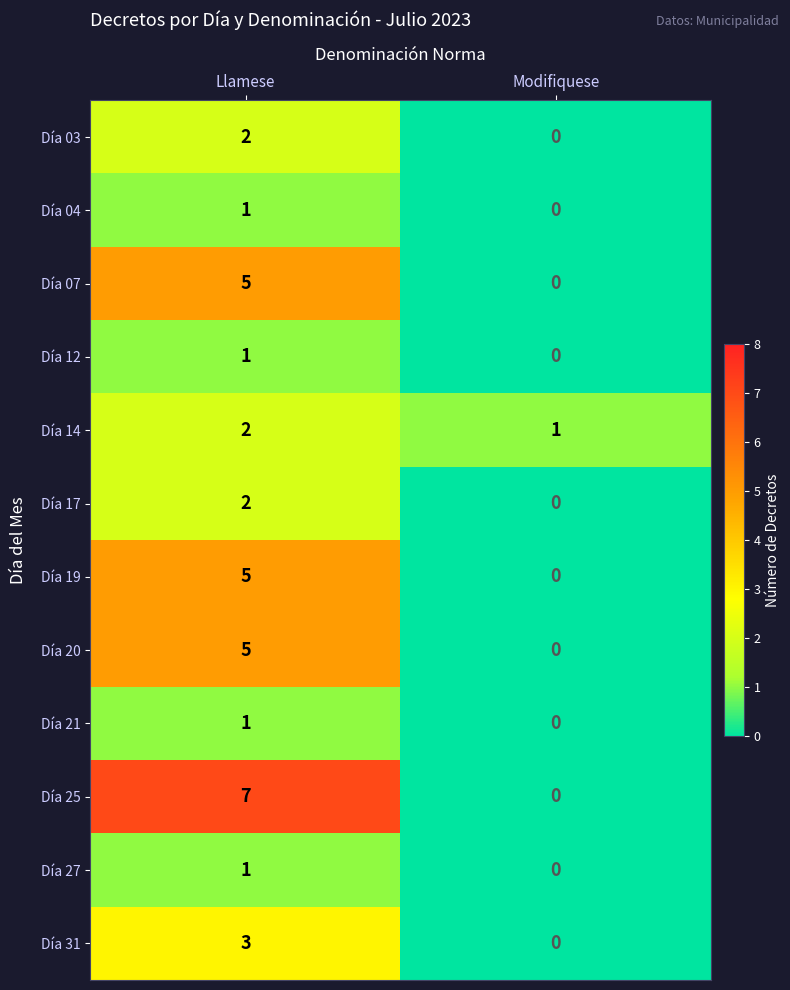

What is the spread (max minus min) of values at Modifiquese?

1